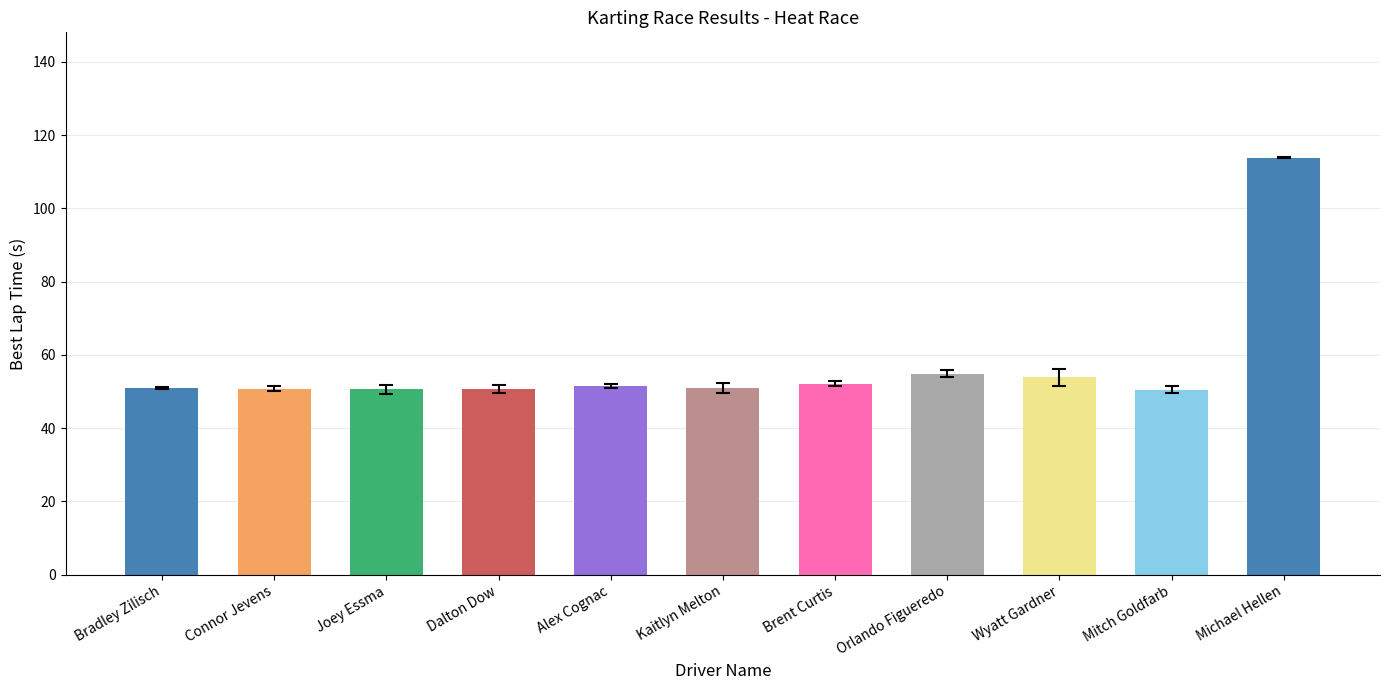

What is the sum of the values at Brent Curtis and Connor Jevens?

103.0